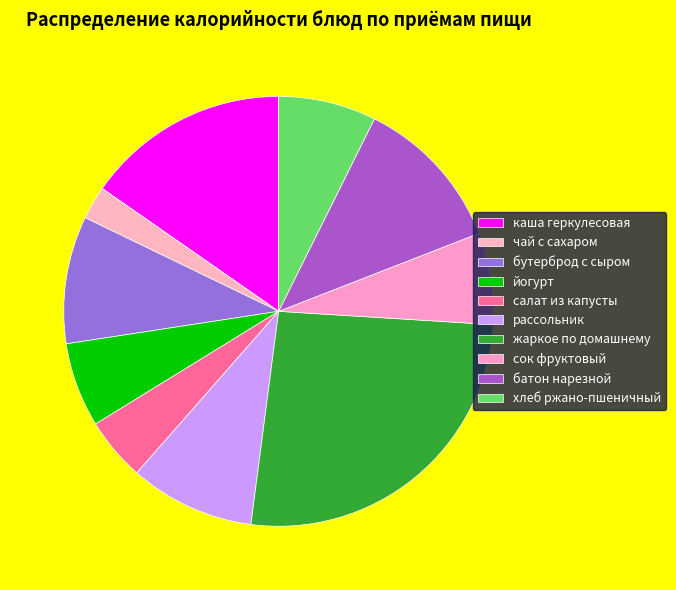

Count the number of slices in the pie.

10